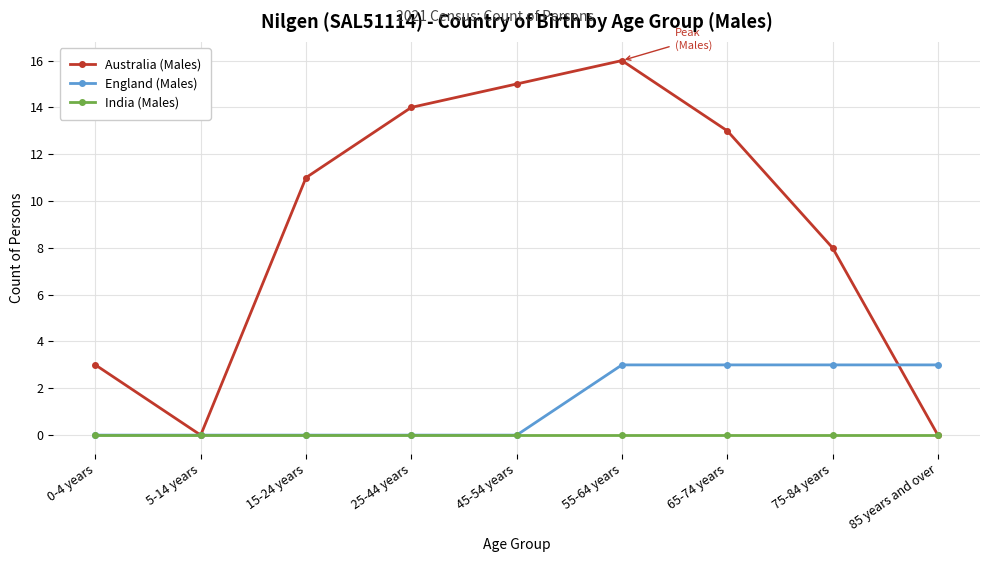

What is the maximum value shown in the chart?

16